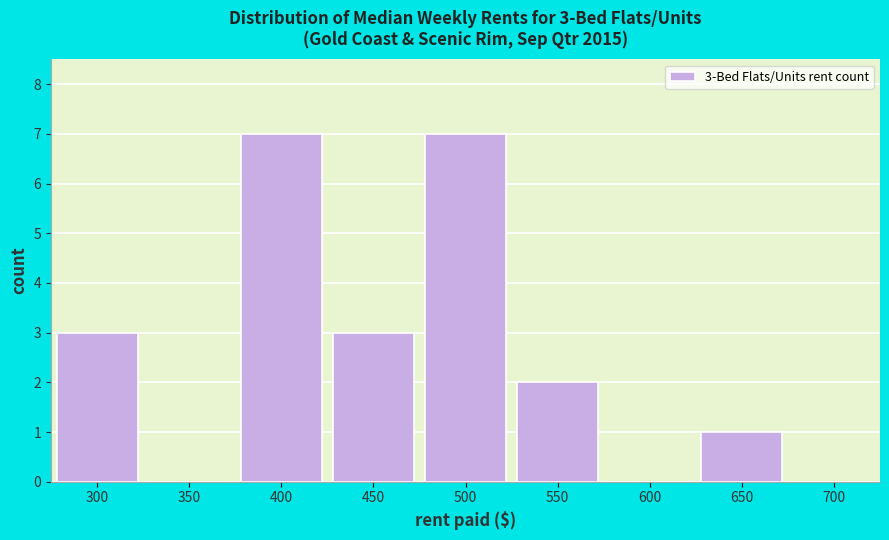

Reading left to right, transcribe all the data shown in this chart.

300=3	350=0	400=7	450=3	500=7	550=2	600=0	650=1	700=0